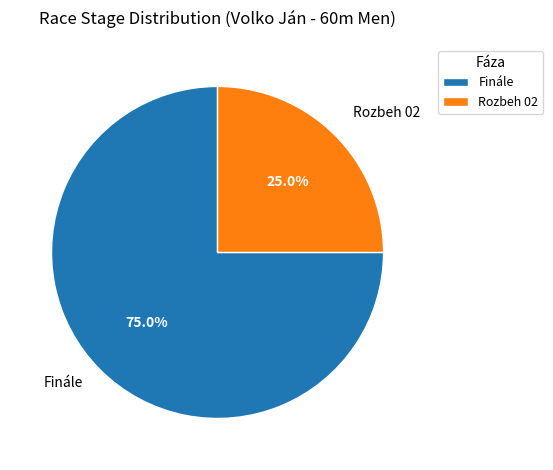

To the nearest percent, what percentage of the pie is Rozbeh 02?

25%